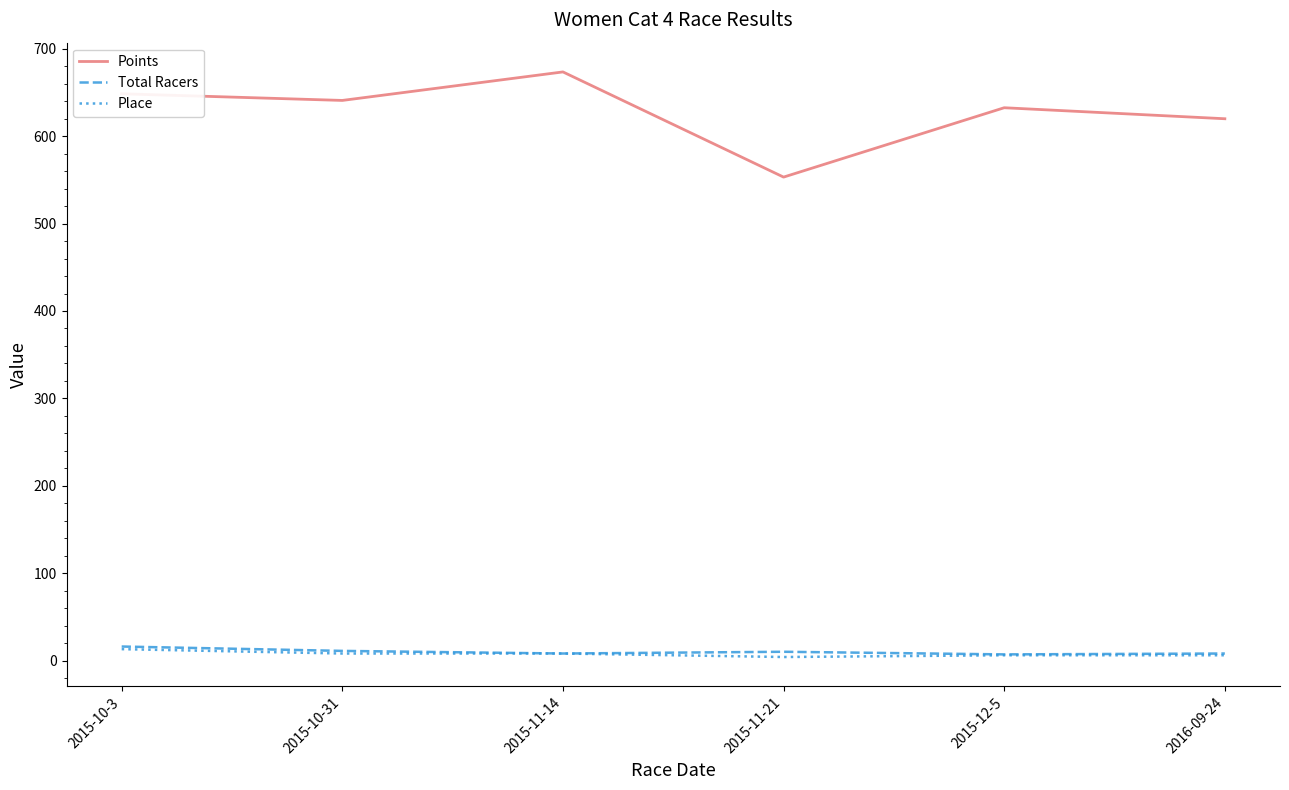

The value of Points at 2015-10-3 is 260.8. True or false?

False